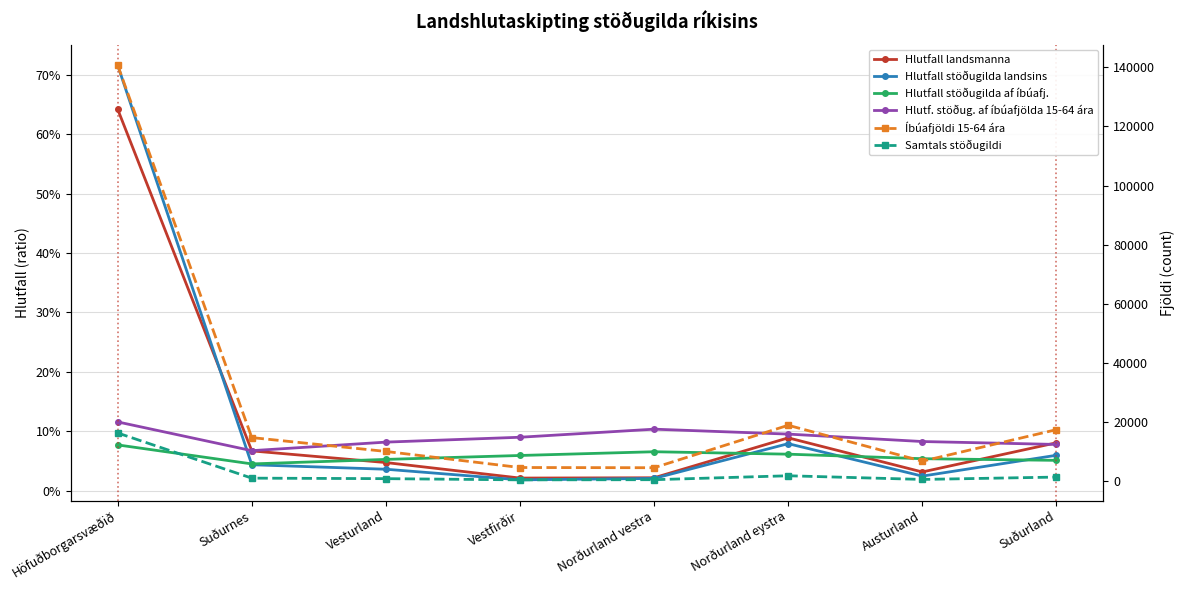

True or false: Samtals stöðugildi and Íbúafjöldi 15-64 ára cross at least once.

False